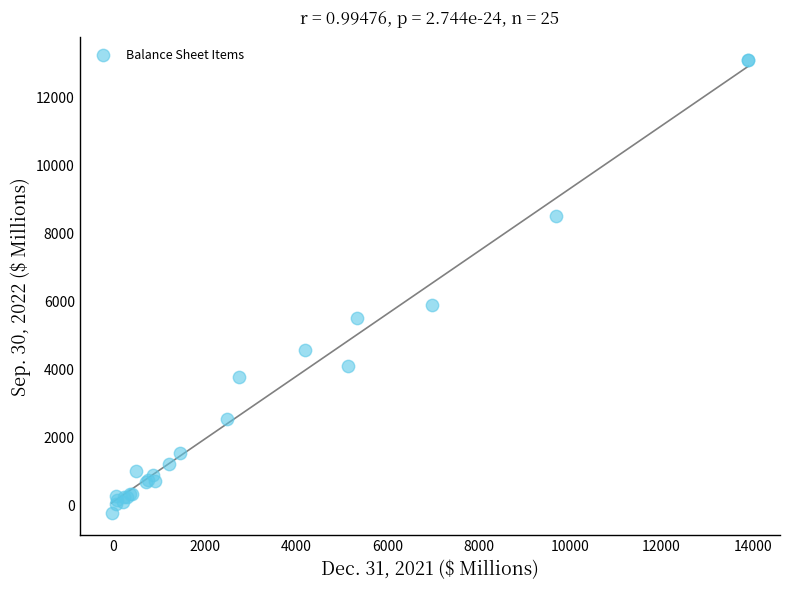

What Y value in the scatter plot is closest to 6450?

5907.5